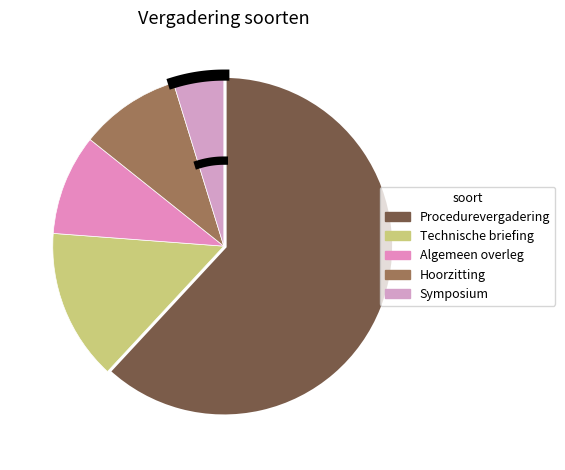

To the nearest percent, what is the average slice percentage?

20%